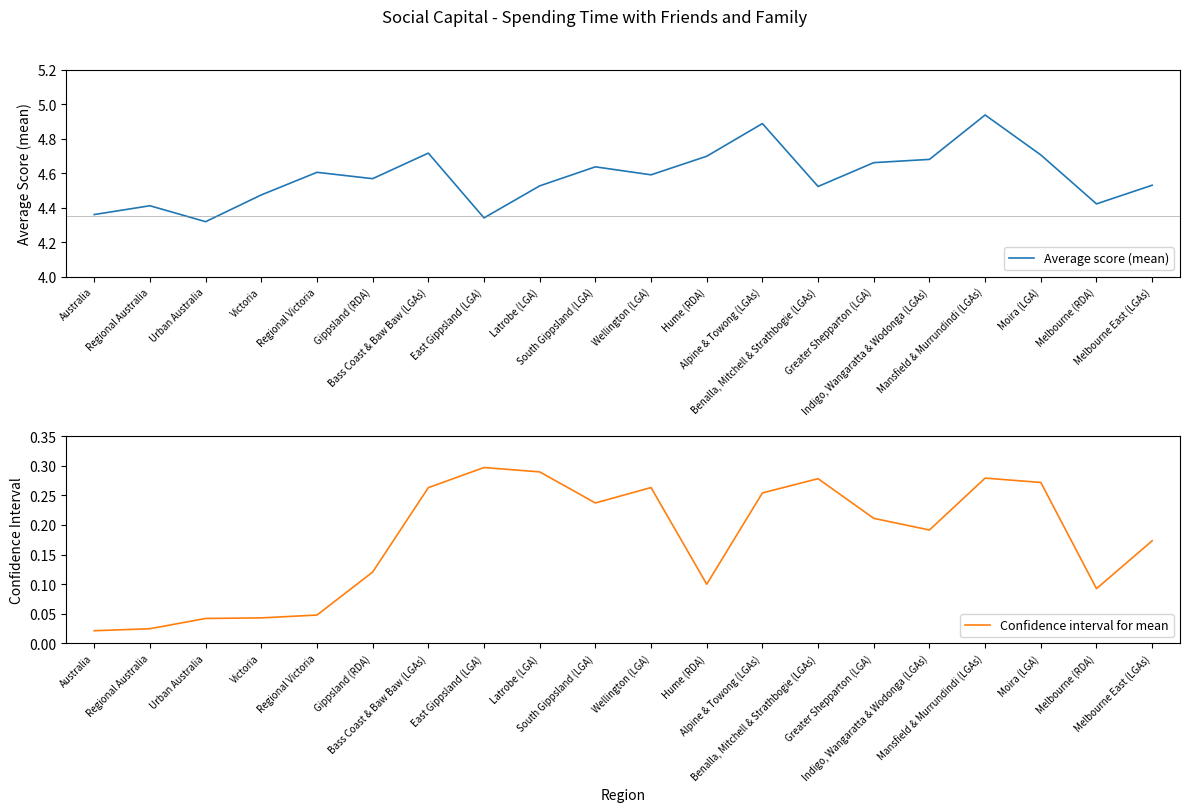

How many lines are shown in the chart?

2